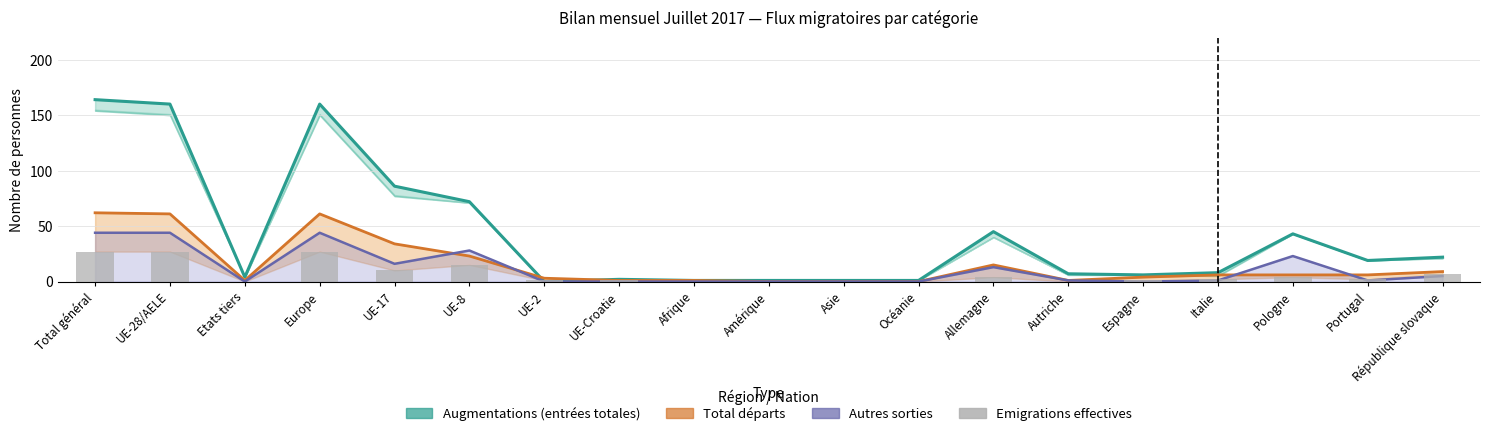

What are all the series names shown in the legend?

Augmentations (entrées totales), Total départs, Autres sorties, Emigrations effectives